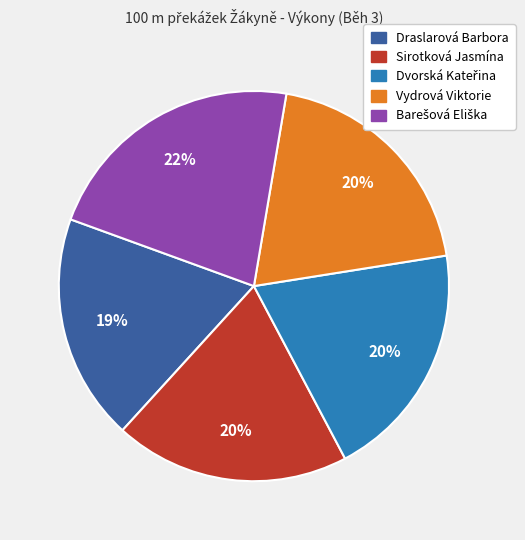

What is the smallest slice in the pie chart?

Draslarová Barbora